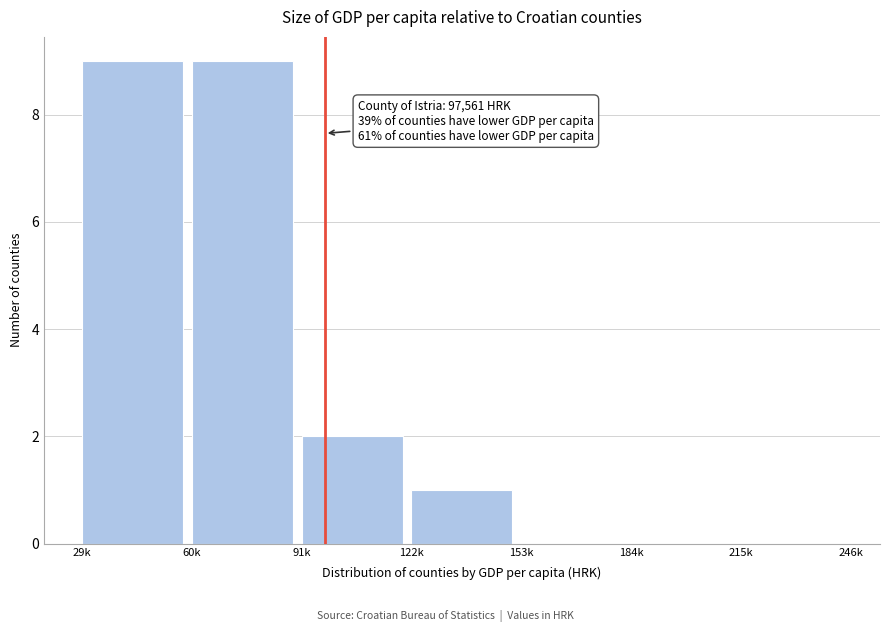

Reading left to right, extract all data points from this chart.

29k=9	60k=9	91k=2	122k=1	153k=0	184k=0	215k=0